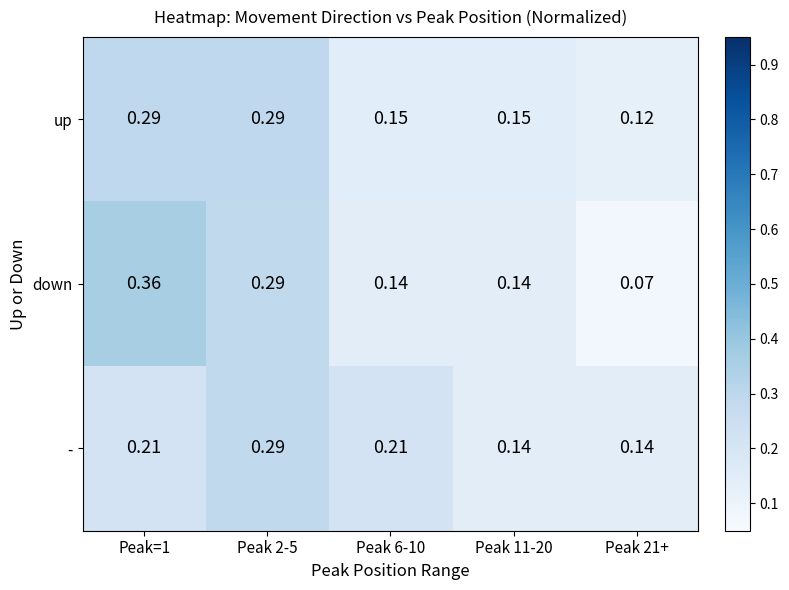

Is the value of up at Peak 6-10 greater than the value of - at Peak 21+?

Yes